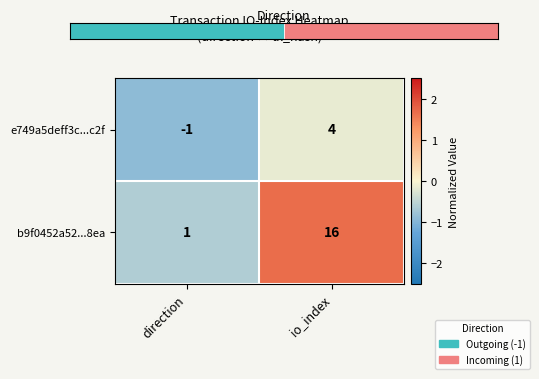

What is the sum of all b9f0452a52...8ea values?

17